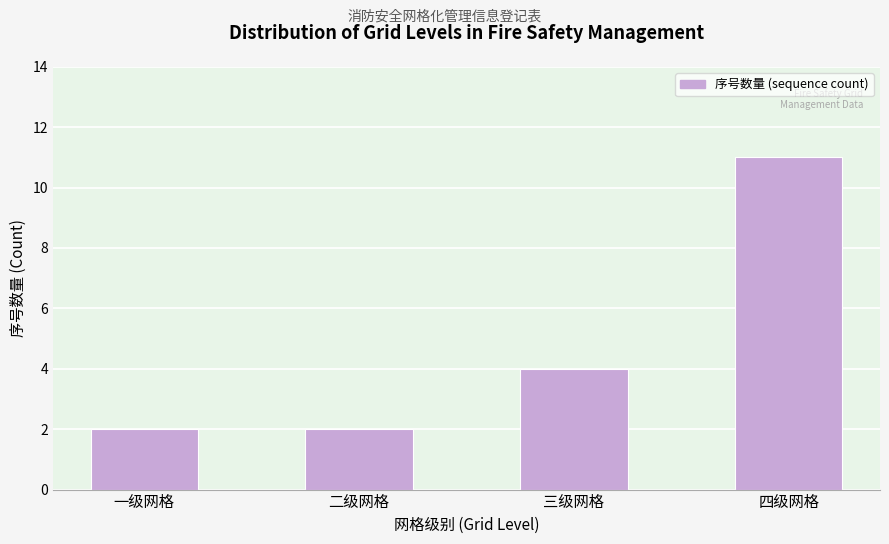

Reading left to right, what are all the values shown in this chart?

2	2	4	11